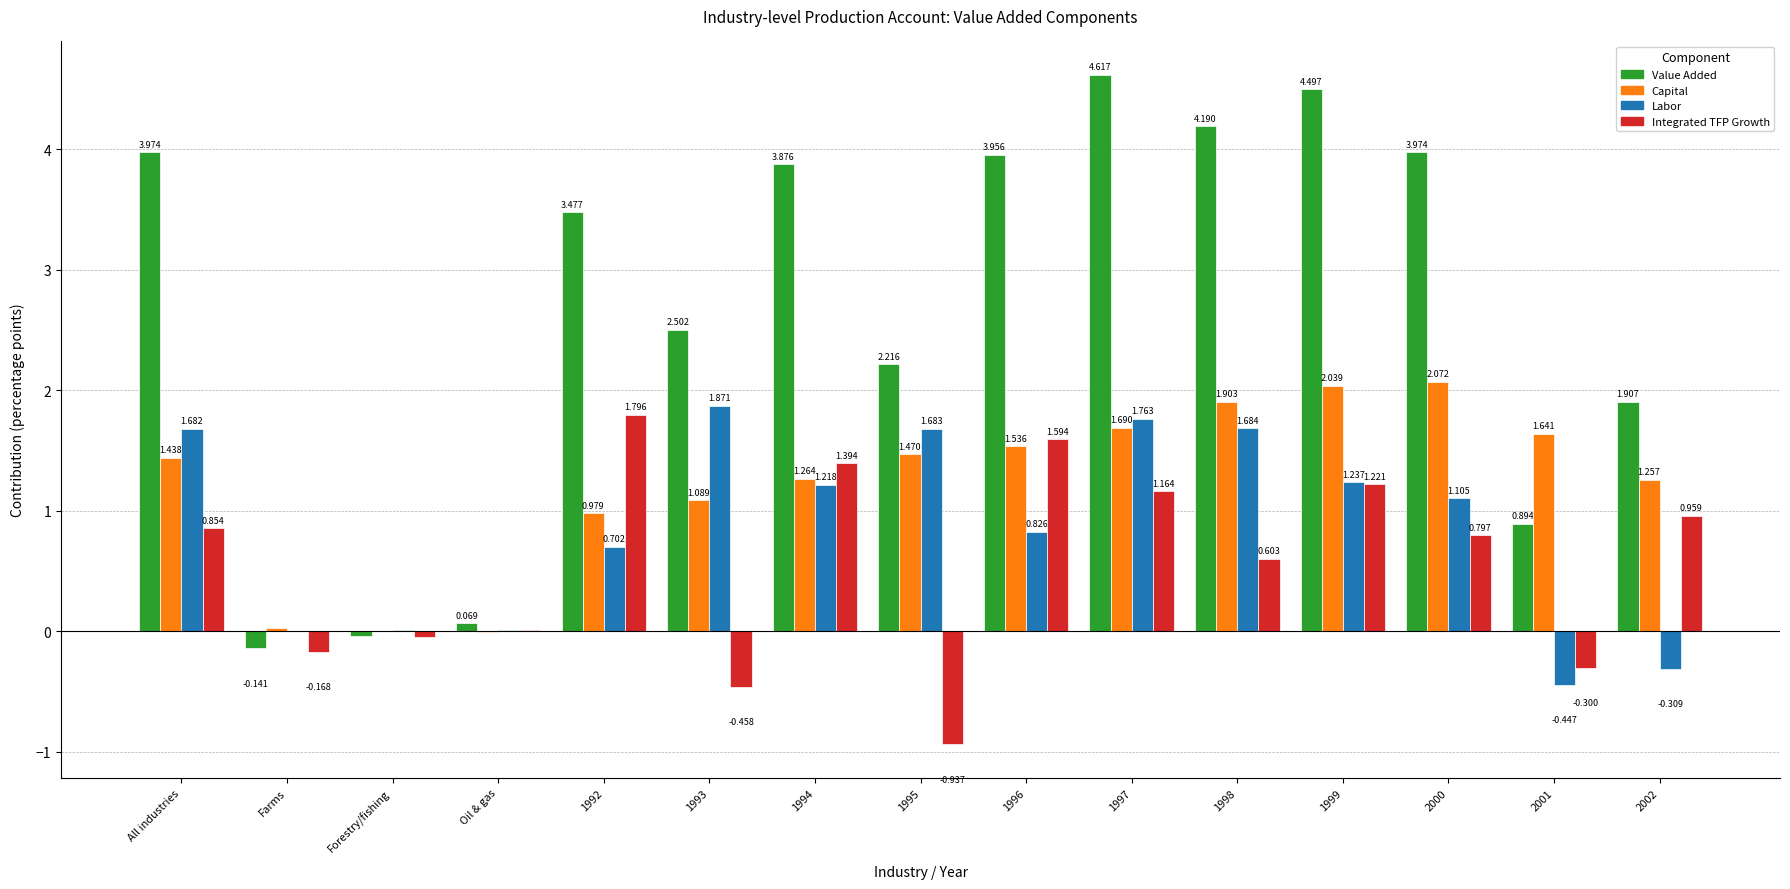

At which label is Integrated TFP Growth closest to 0?

Oil & gas